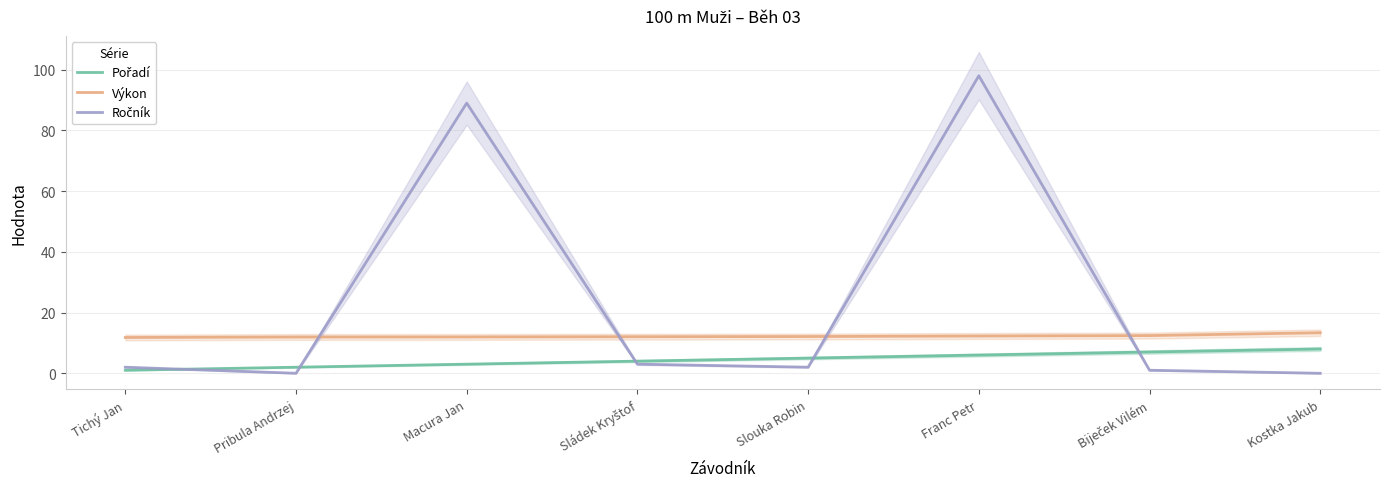

What is the sum of all Ročník values?

195.0